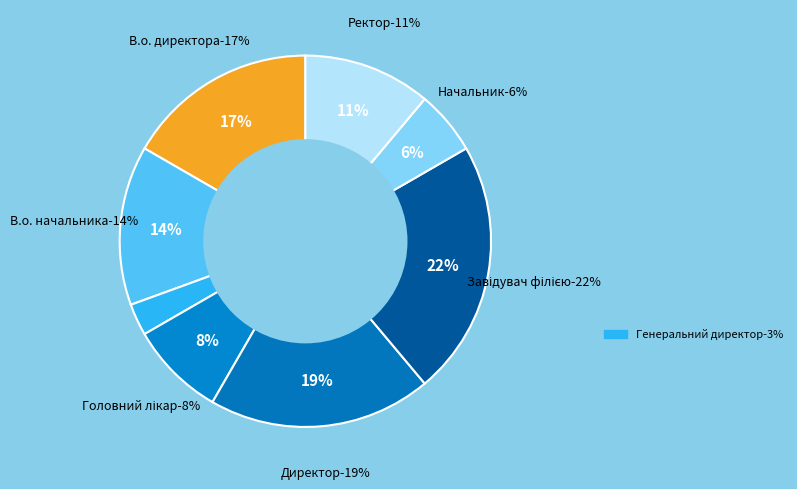

Rank the categories by value from lowest to highest.

Генеральний директор, Начальник, Головний лікар, Ректор, В.о. начальника, В.о. директора, Директор, Завідувач філією